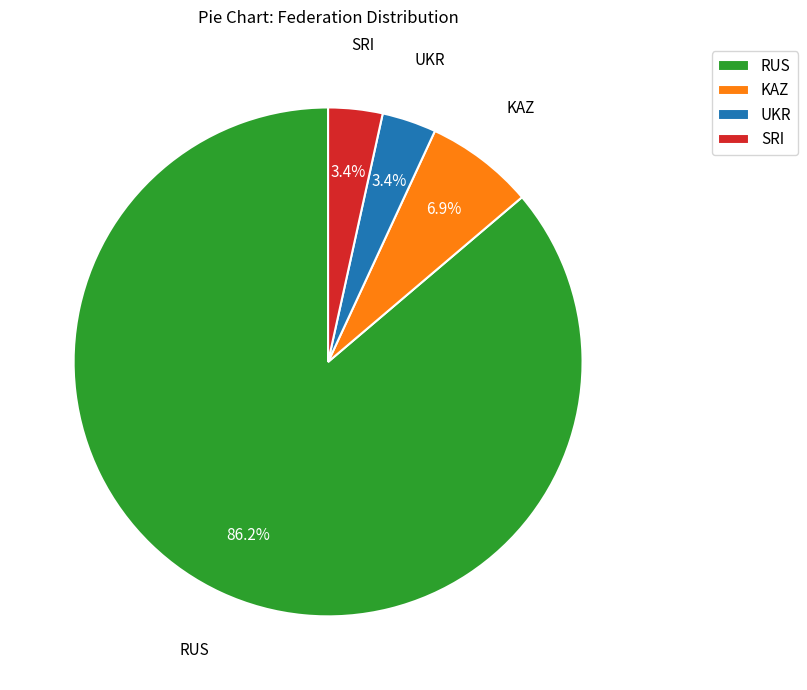

True or false: SRI accounts for 3% of the total.

True